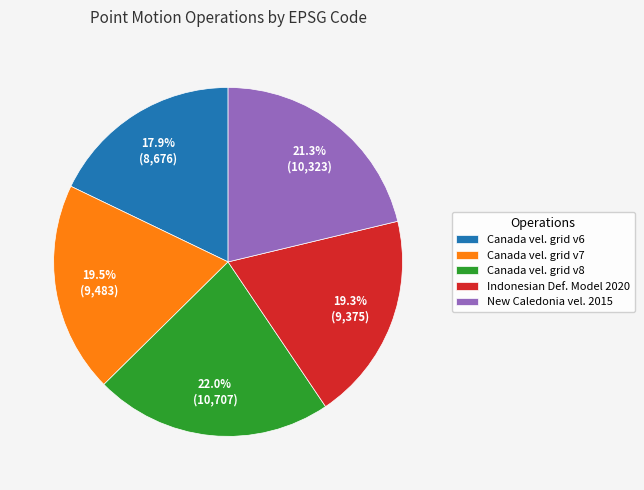

Between New Caledonia vel. 2015 and Indonesian Def. Model 2020, which is larger?

New Caledonia vel. 2015